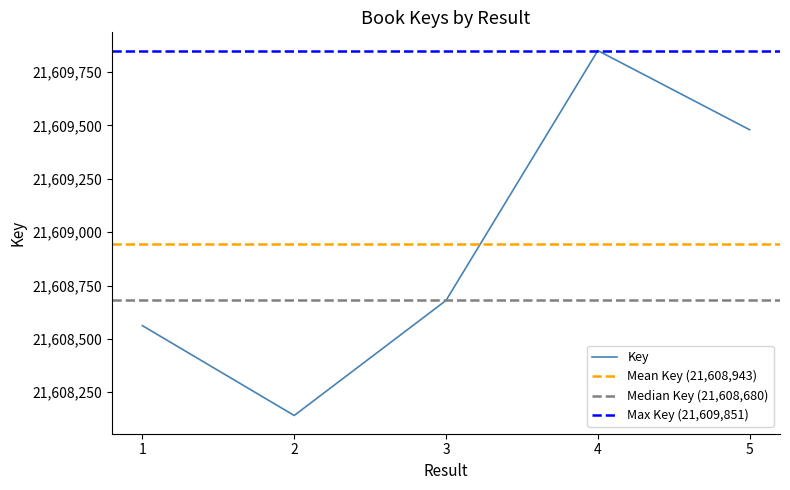

Where is the first local minimum?

2